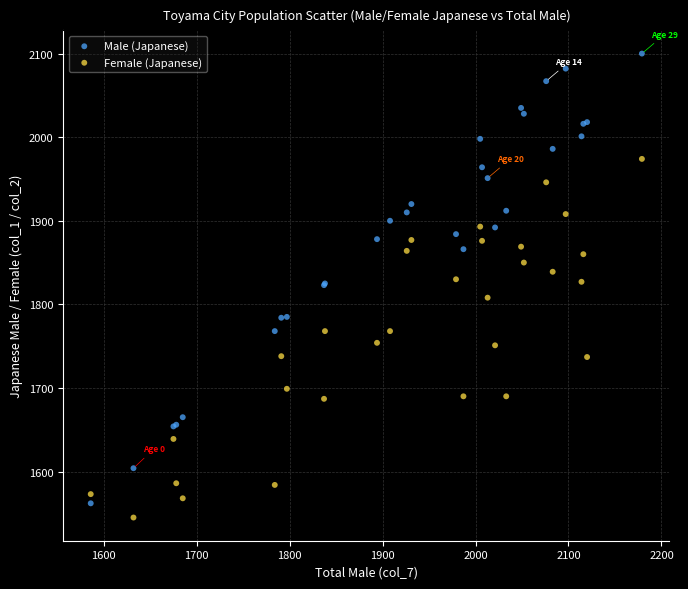

What is the X range (max minus min) for the scatter plot?

593